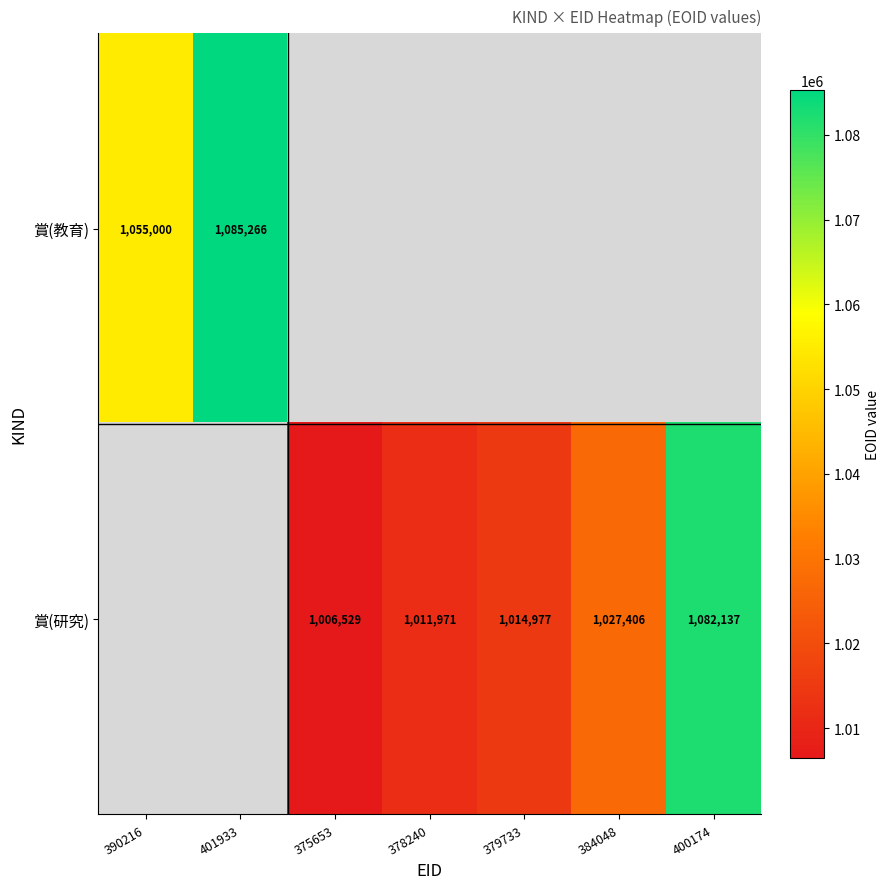

What is the greatest value displayed?

1085266.0